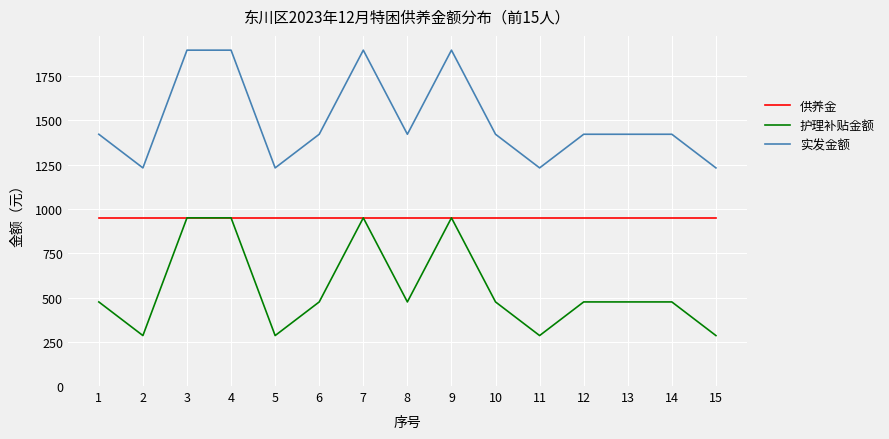

At how many categories does at least one series exceed 977?

15